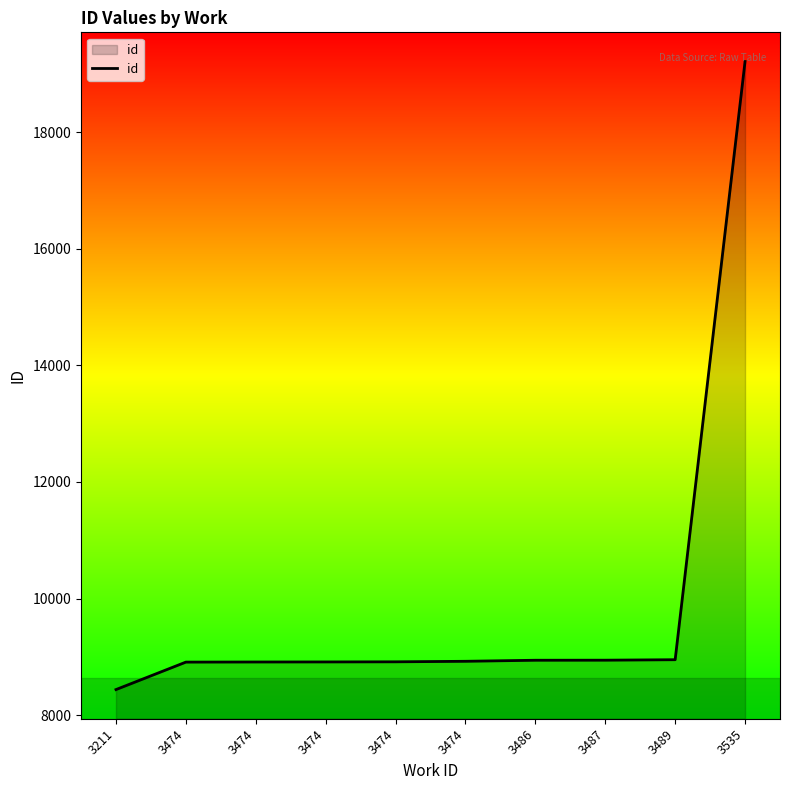

How many lines are shown in the chart?

1